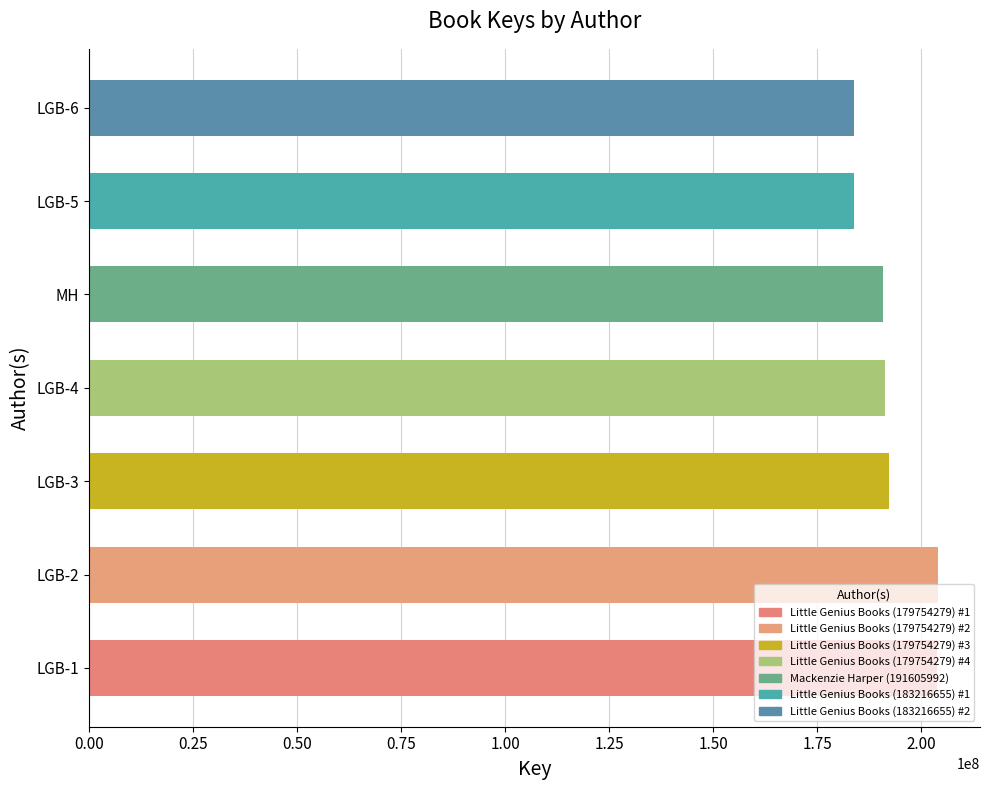

The value at LGB-1 is 335014801. True or false?

False